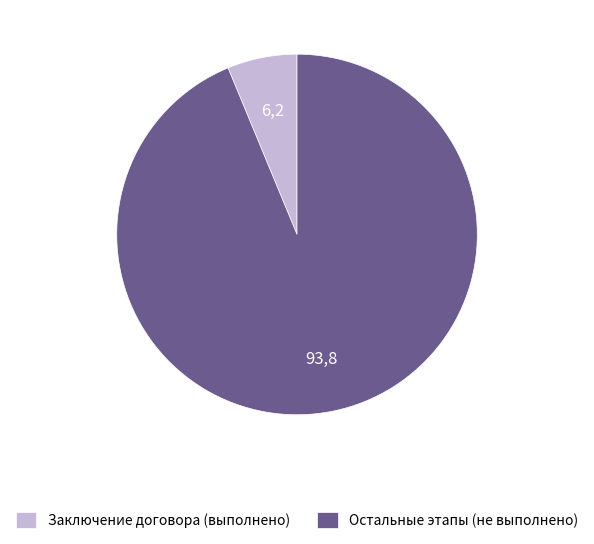

Rank the categories by value from lowest to highest.

Заключение договора (выполнено), Остальные этапы (не выполнено)